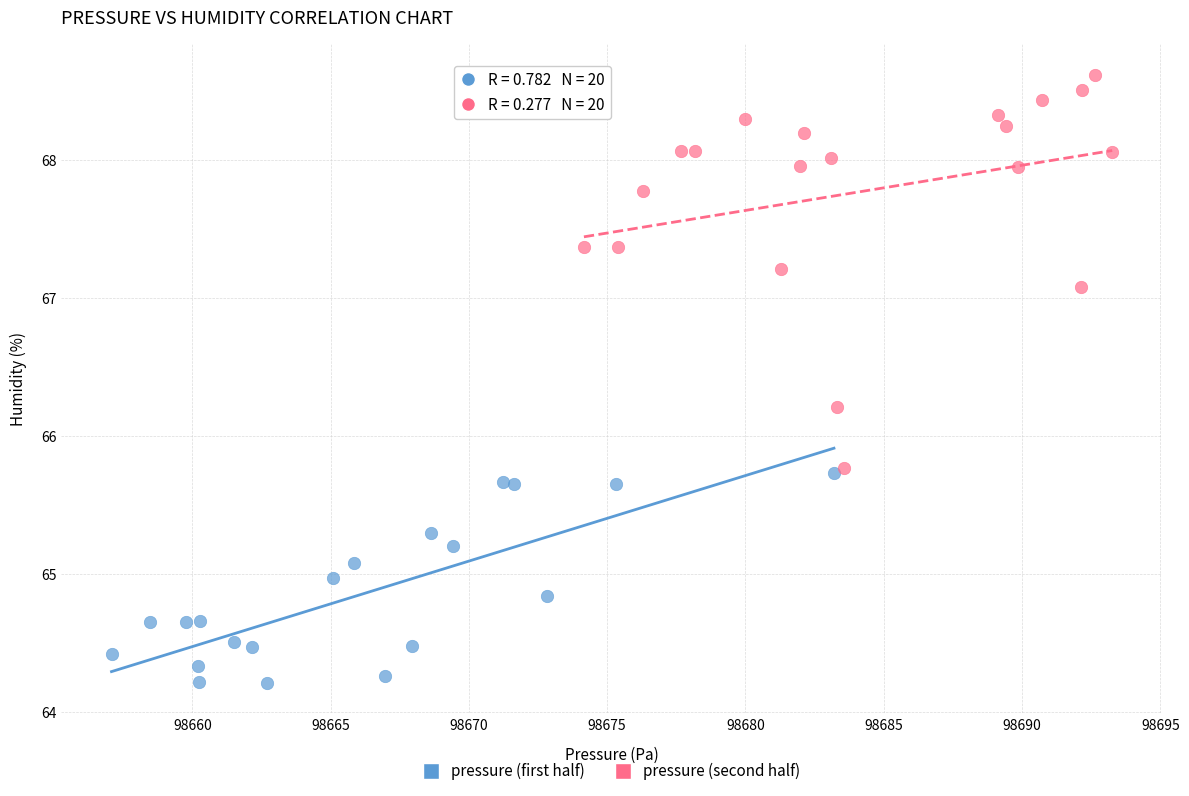

Which series contains the highest Y value?

pressure (second half)